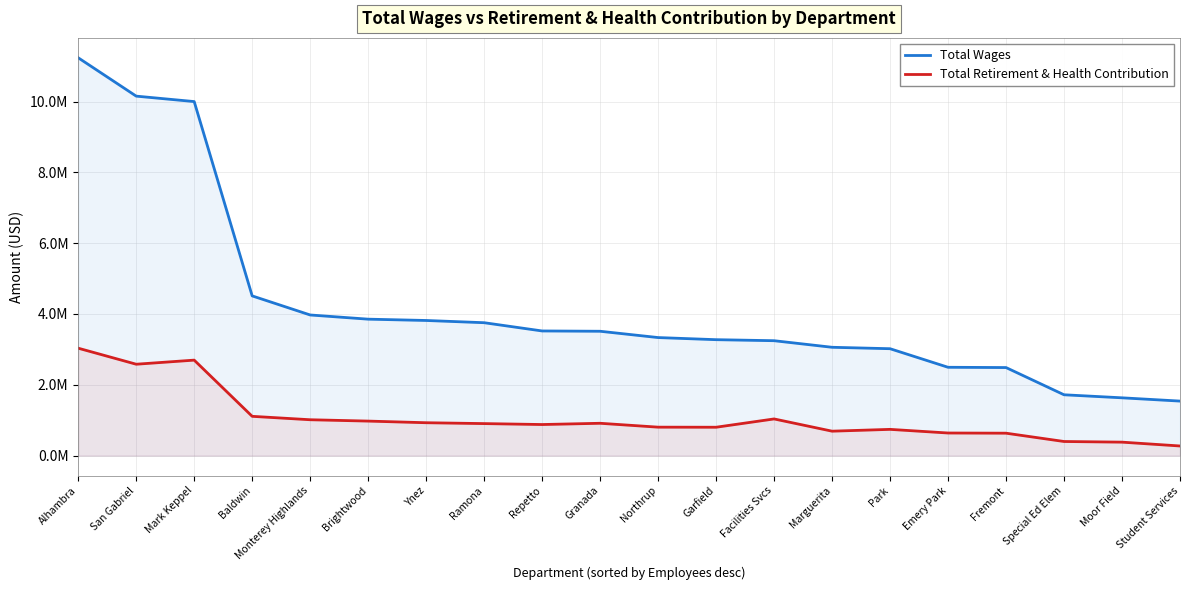

True or false: Total Retirement & Health Contribution and Total Wages intersect in this chart.

False